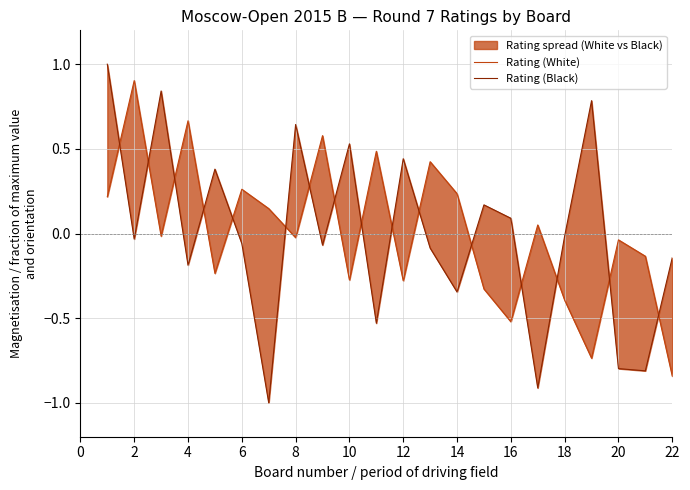

How many negative values does the Rating (White) series have?

12